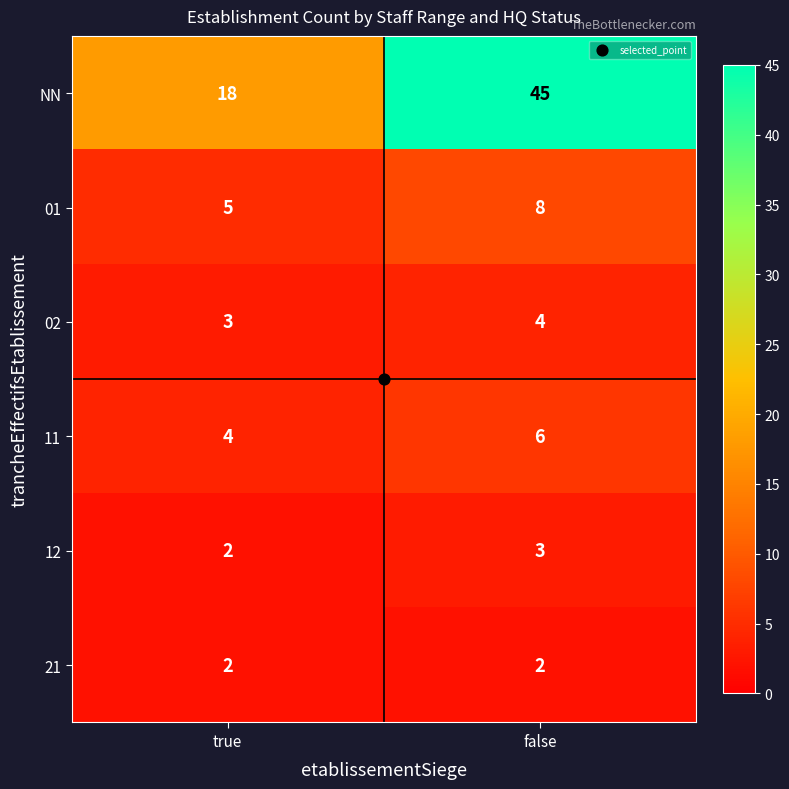

What is the difference between the highest and lowest values at false?

43